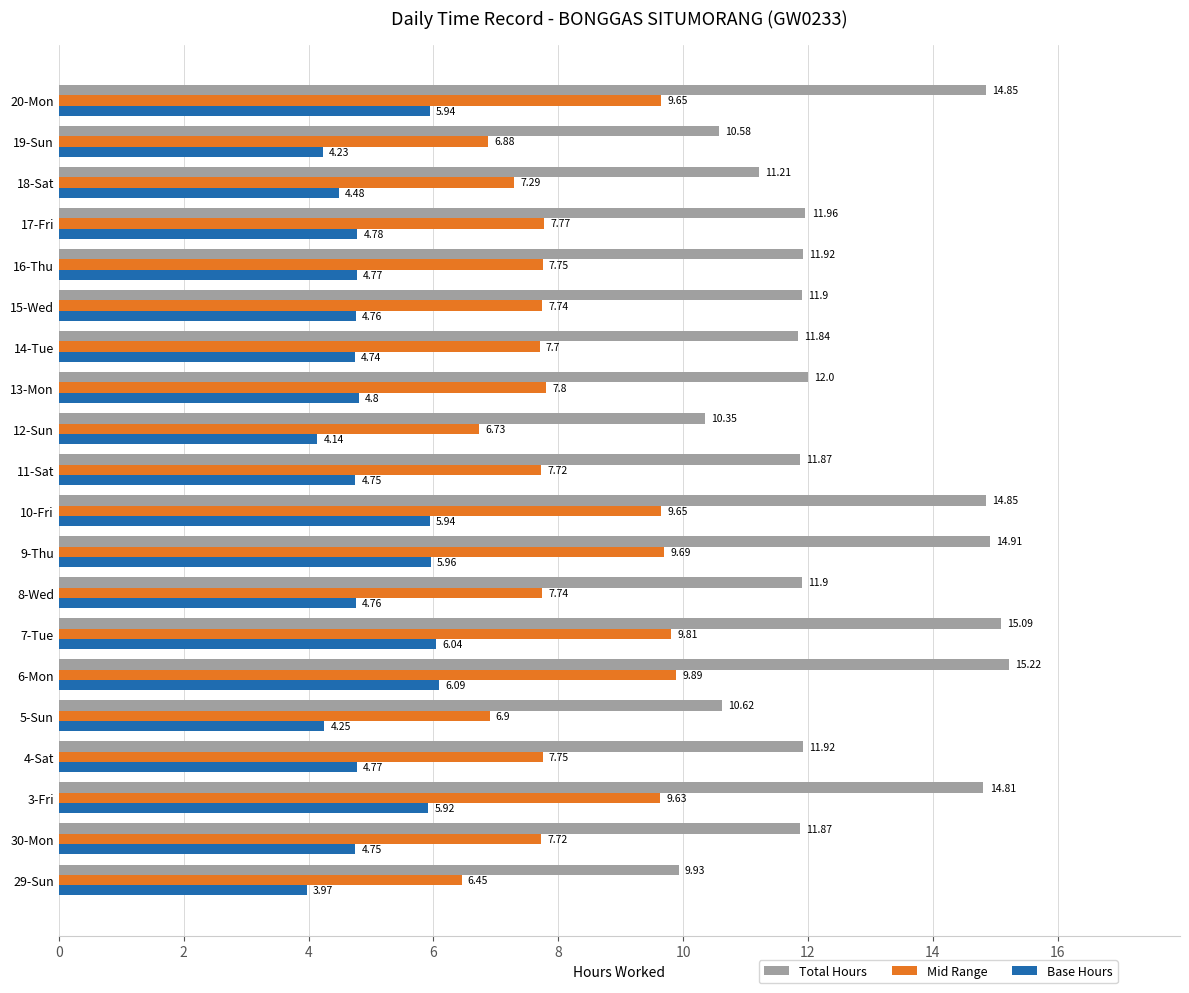

Rank the series by their average value, from highest to lowest.

Total Hours, Mid Range, Base Hours